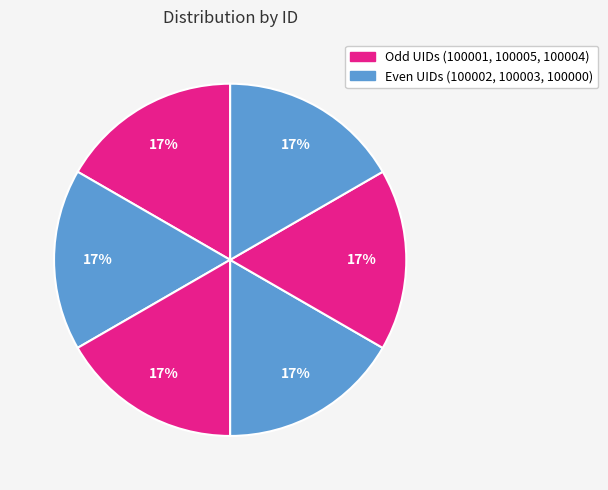

How many segments does this pie chart have?

6